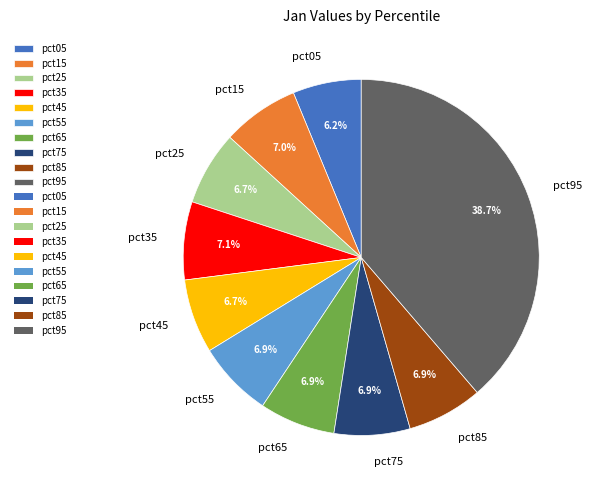

How many segments does this pie chart have?

10